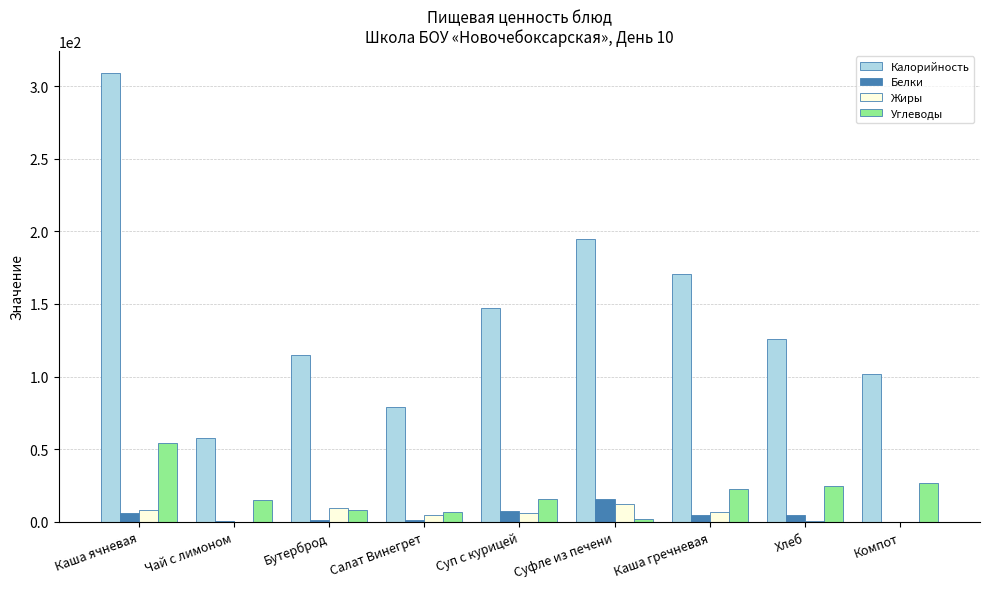

Count the number of data series in this chart.

4